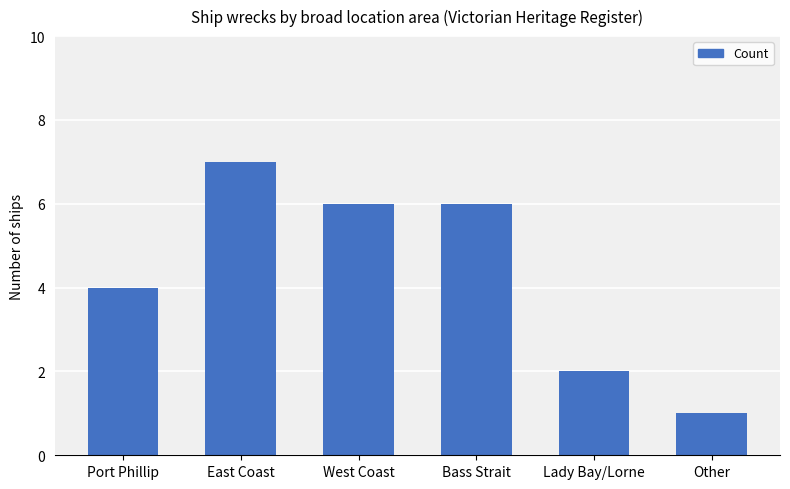

What is the sum of all values?

26